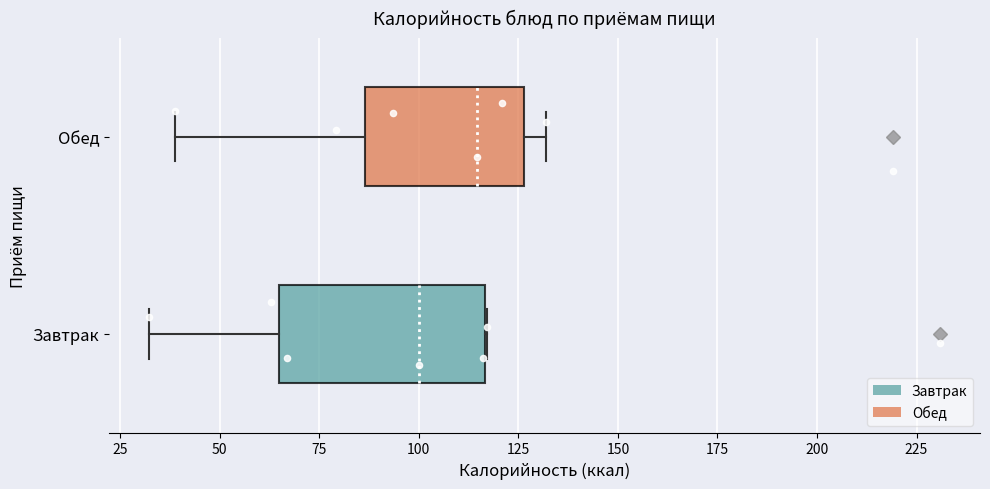

Reading bottom to top, transcribe this box plot: for each box, give where its median line is, the range the box spans, and where its two whiskers end, as read against the x-axis. The values are not printed on the chart, so give them approximately, as read against the axis.

Завтрак: median 100, box 65 to 115, whiskers 30 to 115
Обед: median 115, box 85 to 125, whiskers 40 to 130